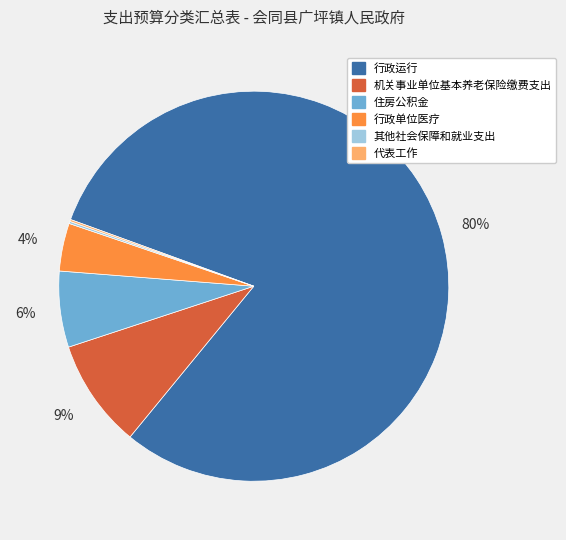

To the nearest percent, what percentage of the pie is 机关事业单位基本养老保险缴费支出?

9%